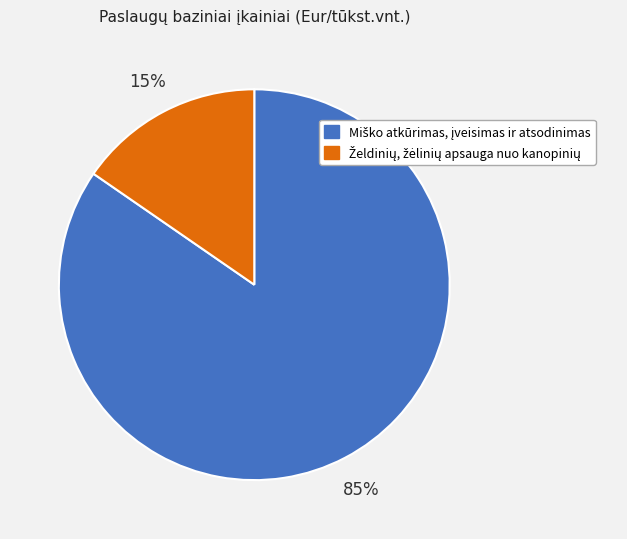

Is there a majority slice in this chart?

Yes